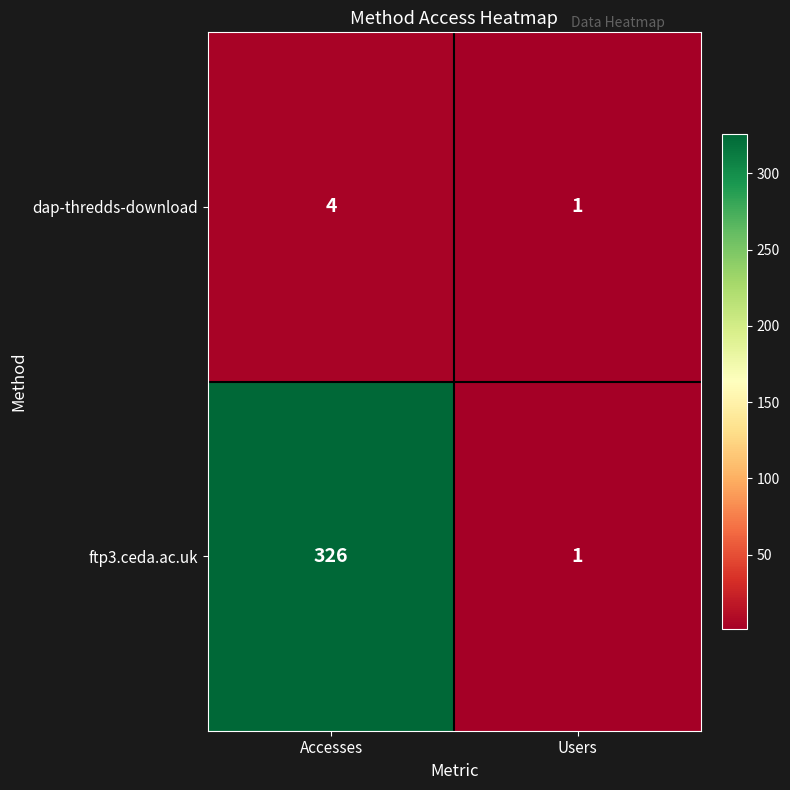

What is the spread (max minus min) of values at Accesses?

322